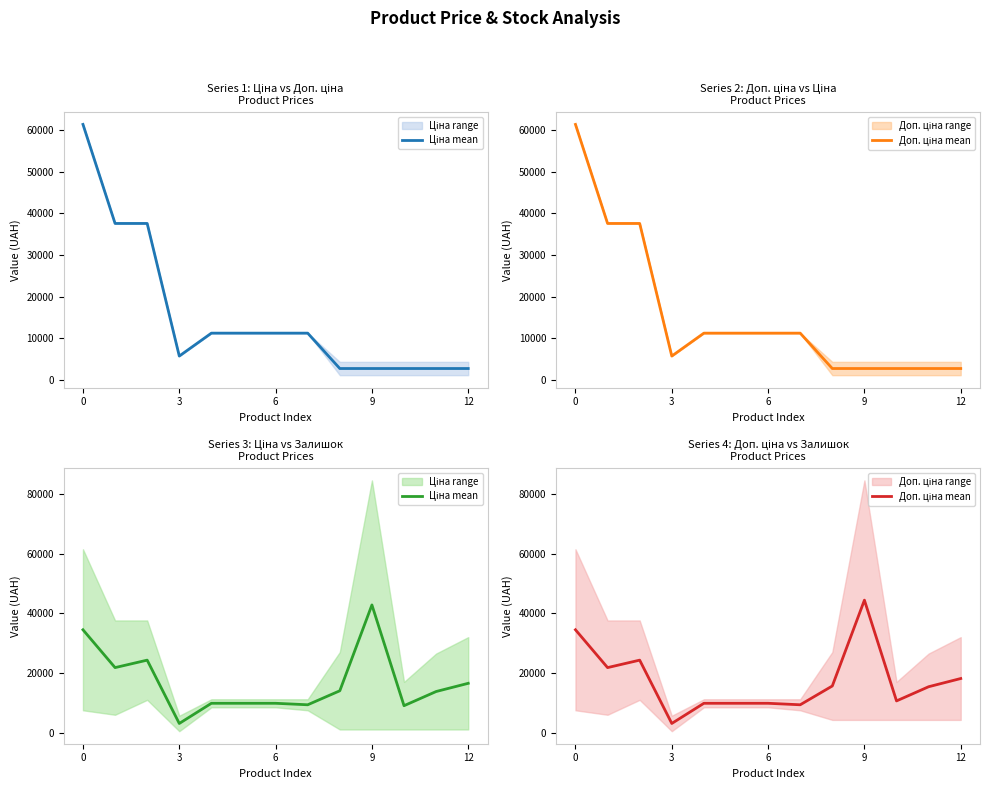

True or false: Ціна mean and Доп. ціна mean intersect in this chart.

False